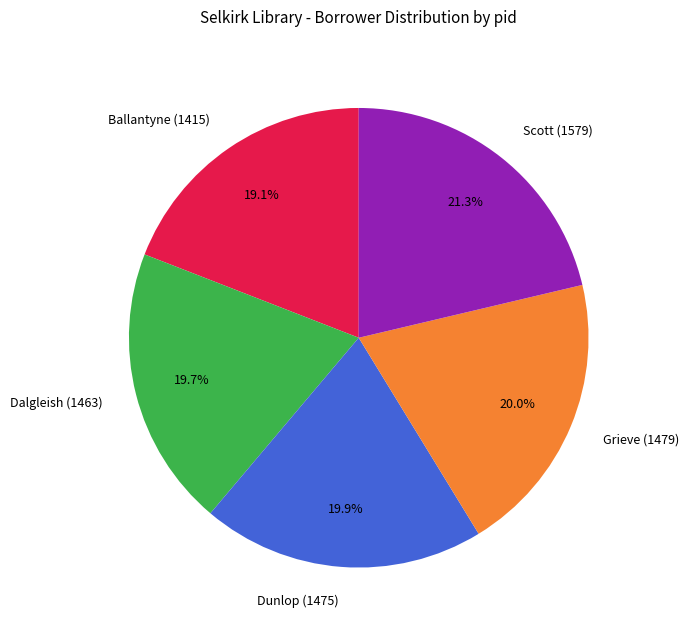

Which slice is the smallest?

Ballantyne (1415)